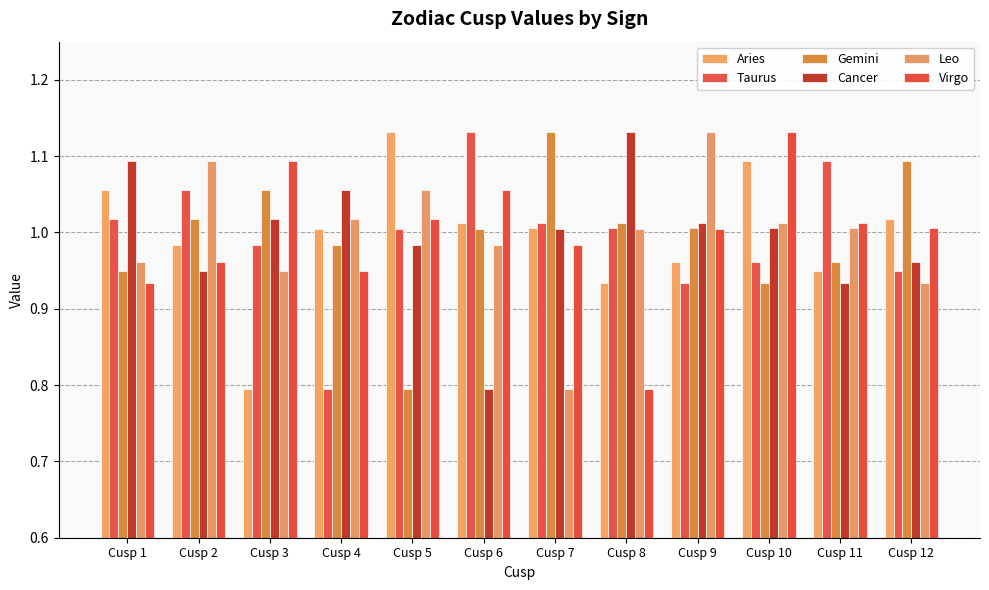

How many bars are there in each group?

6